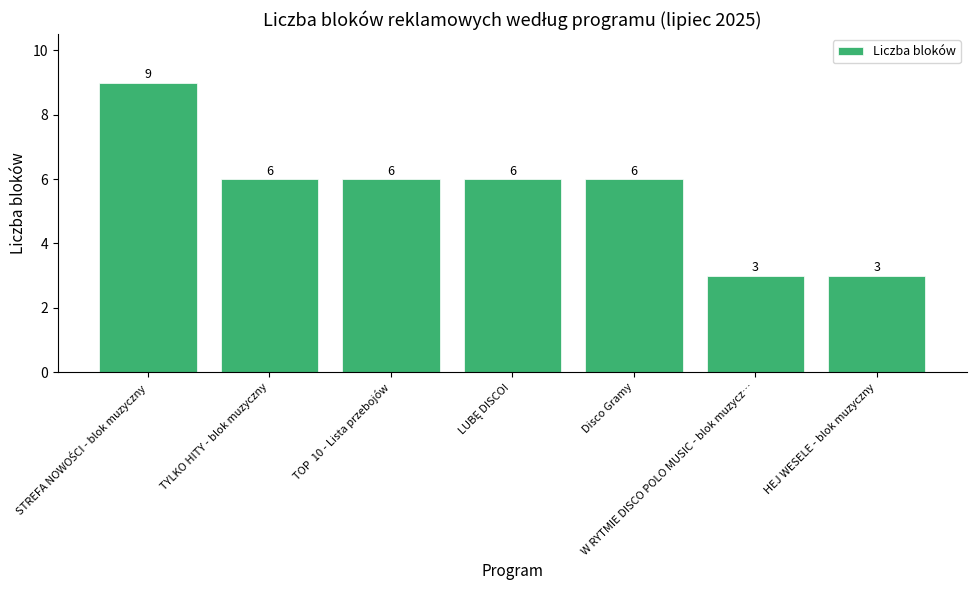

What is the minimum value shown in the chart?

3